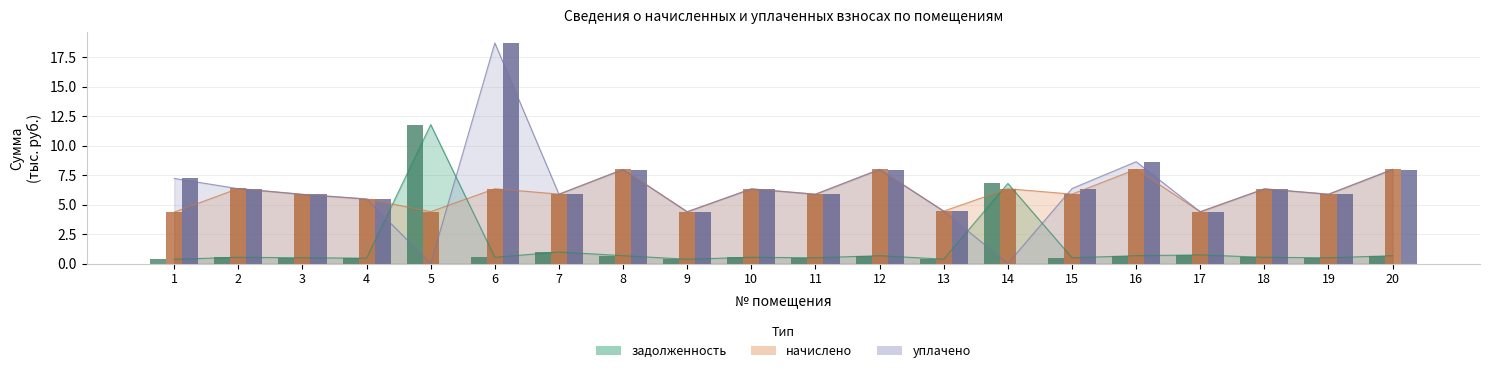

Which category has the lowest value across all series?

5